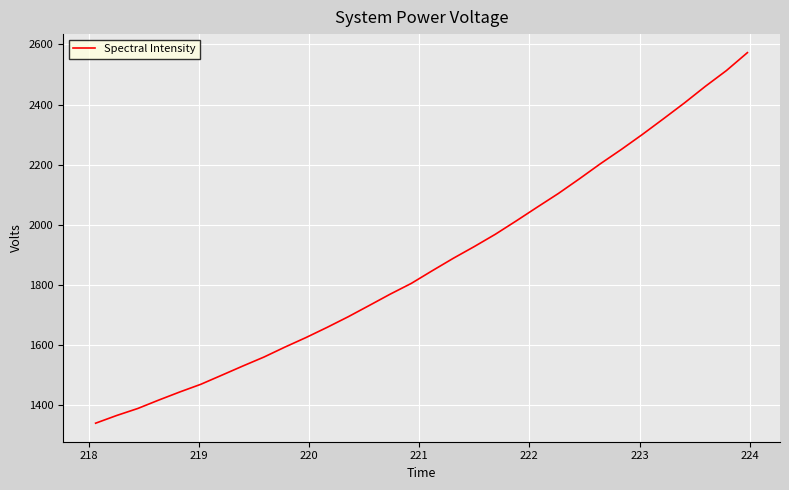

What is the minimum value shown in the chart?

1340.9